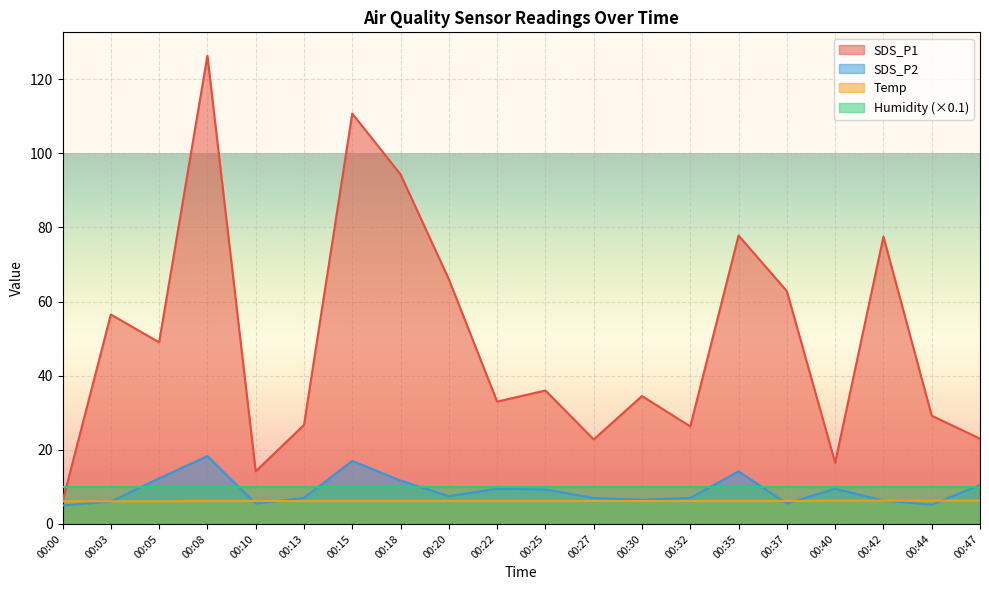

What is the greatest value displayed?

126.3